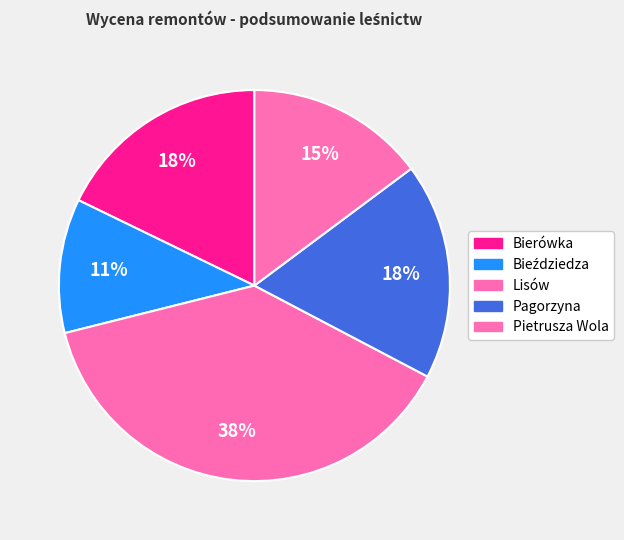

Count the number of slices in the pie.

5